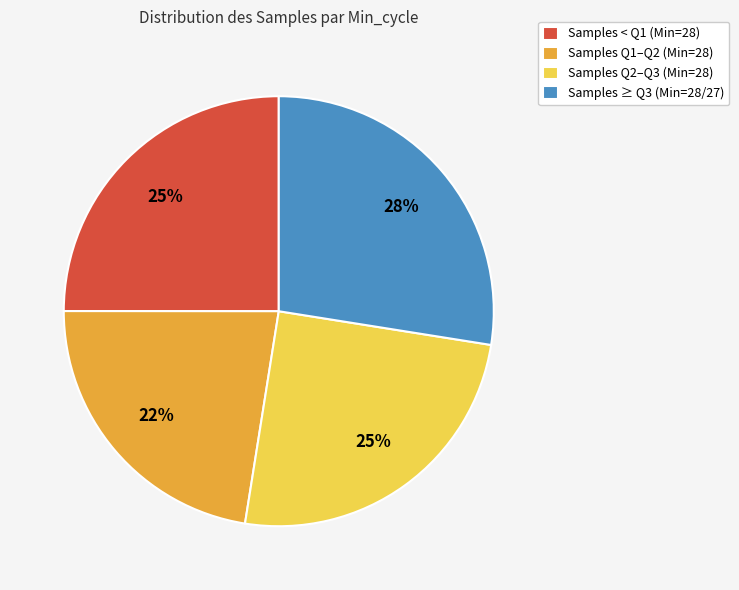

Which category has the biggest portion of the pie?

Samples ≥ Q3 (Min=28/27)